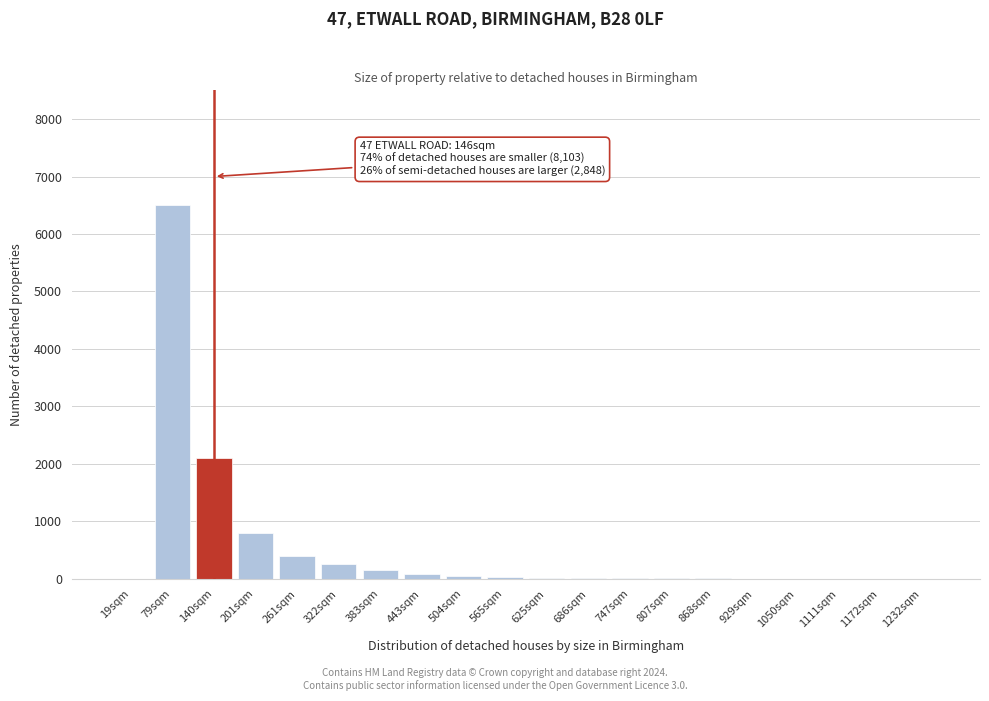

At which label is the value closest to 3250?

140sqm